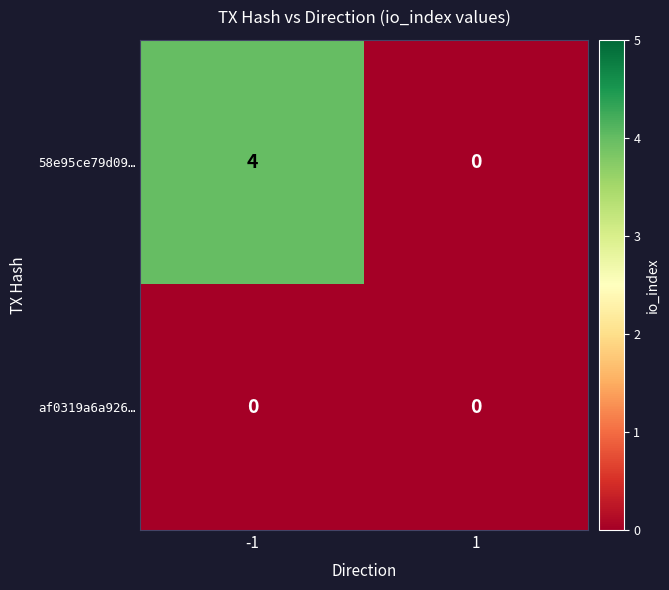

Rank the series by their average value, from highest to lowest.

58e95ce79d09…, af0319a6a926…